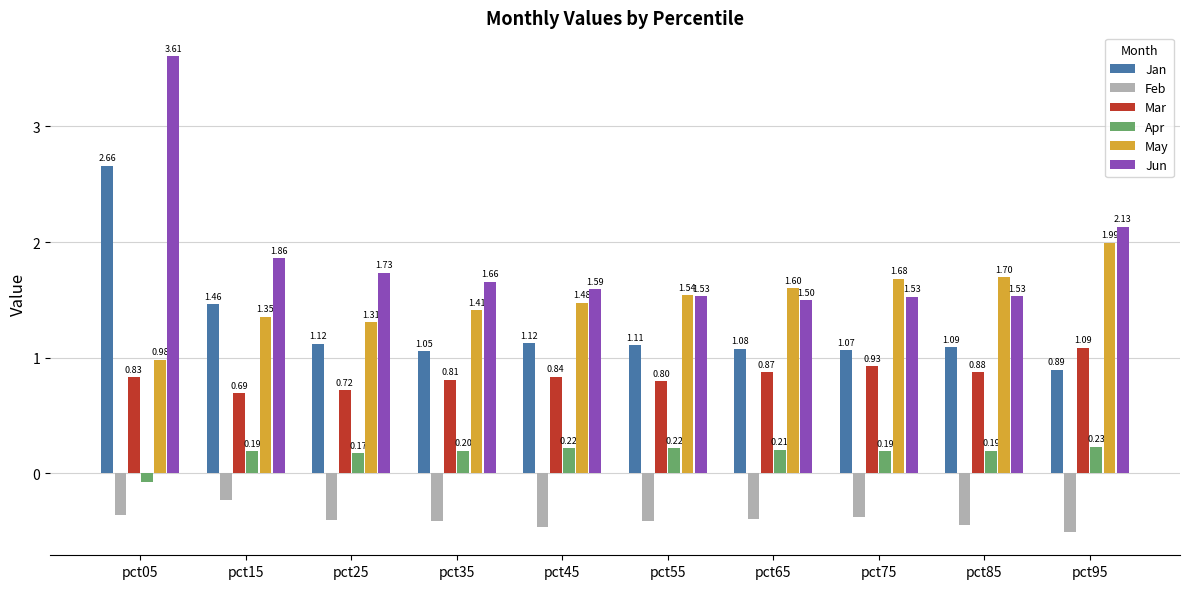

Which category has the highest value across all series?

pct05